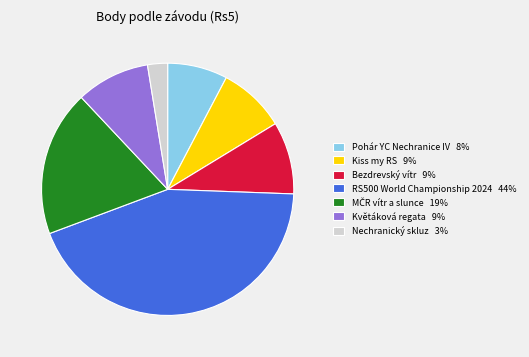

Combined, do Kiss my RS 9% and Bezdrevský vítr 9% account for over 50%?

No